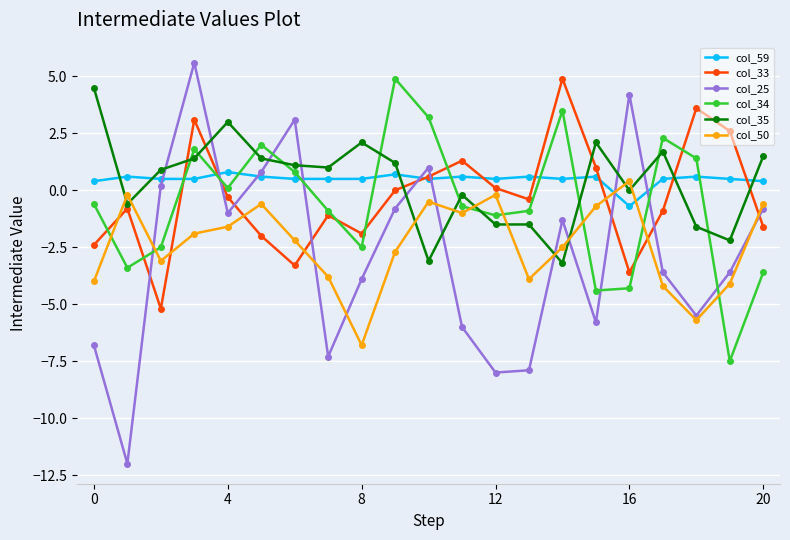

What is the maximum value shown in the chart?

5.6